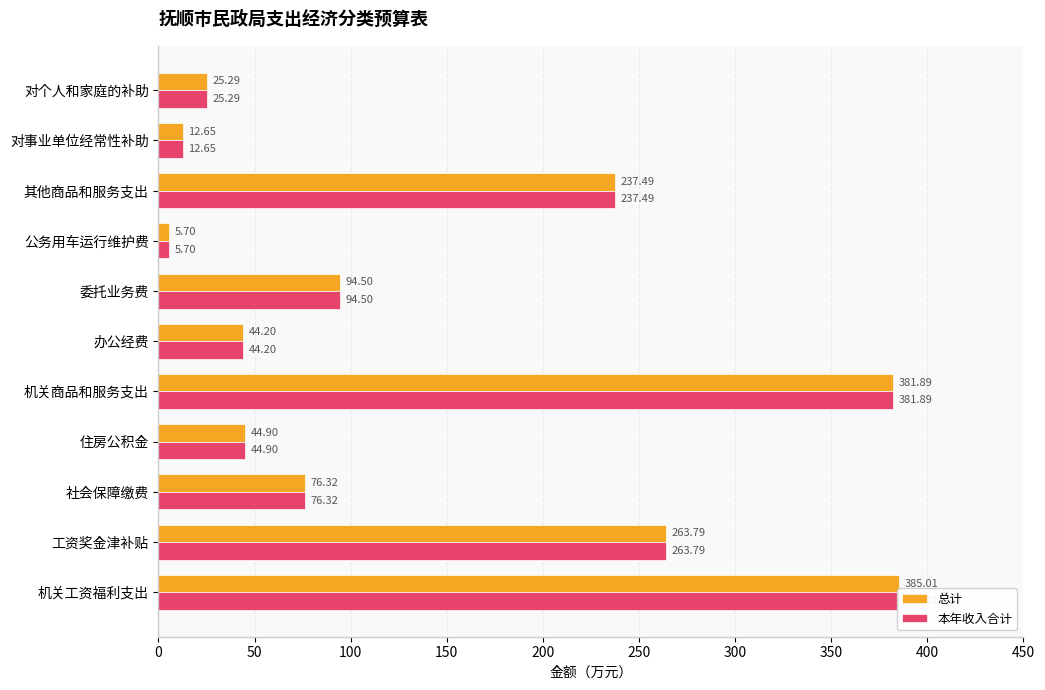

The 本年收入合计 series shows 19.1 at 办公经费. True or false?

False